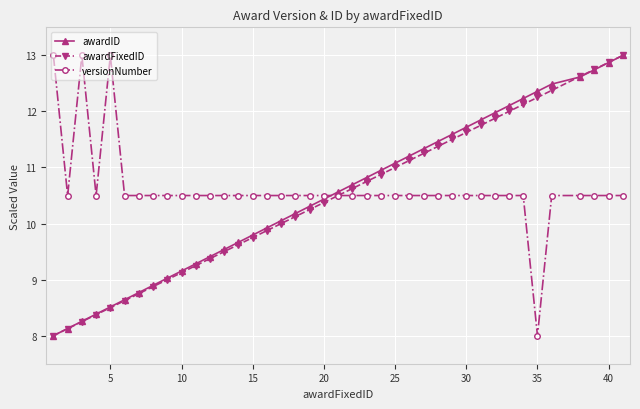

True or false: awardID has more than 0 points higher than both neighbors.

False